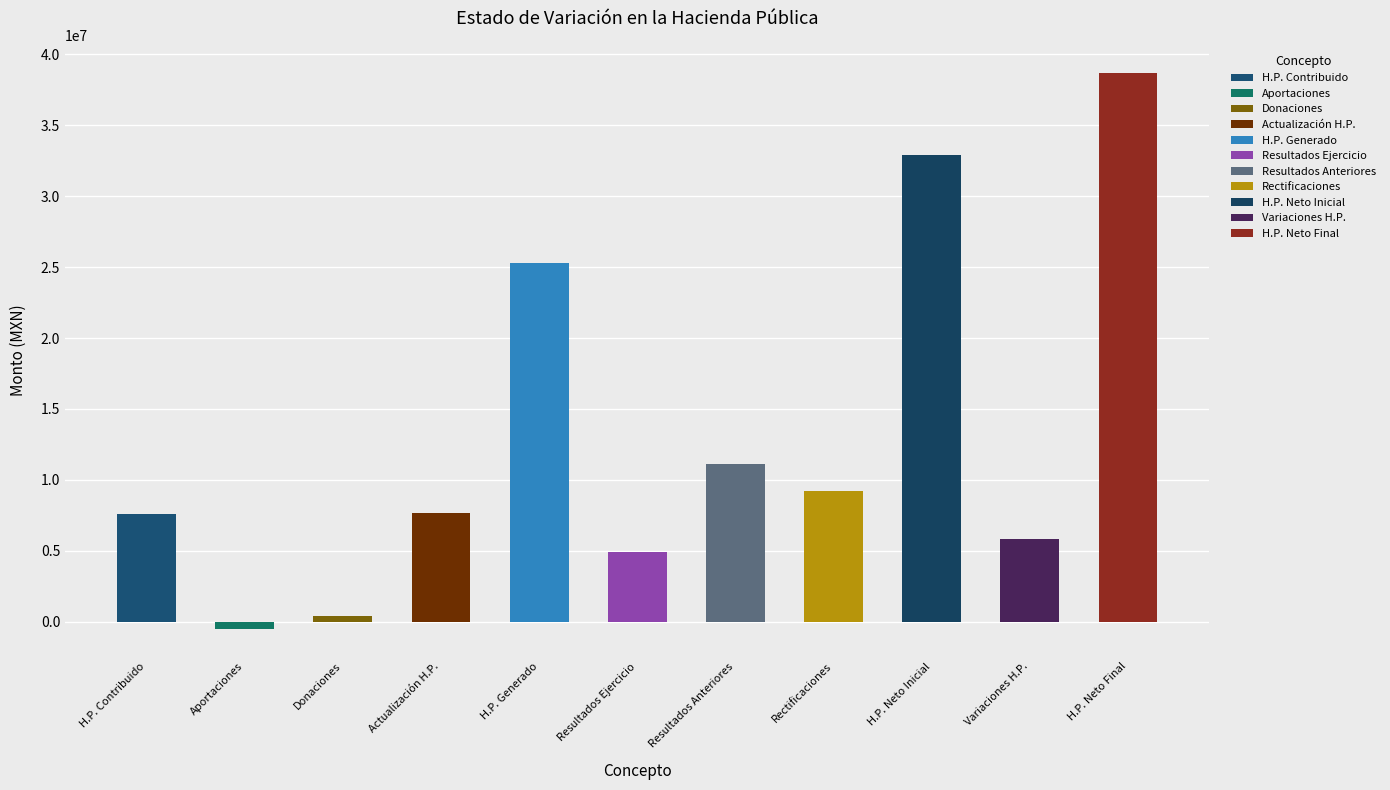

How many bars are there in total?

11